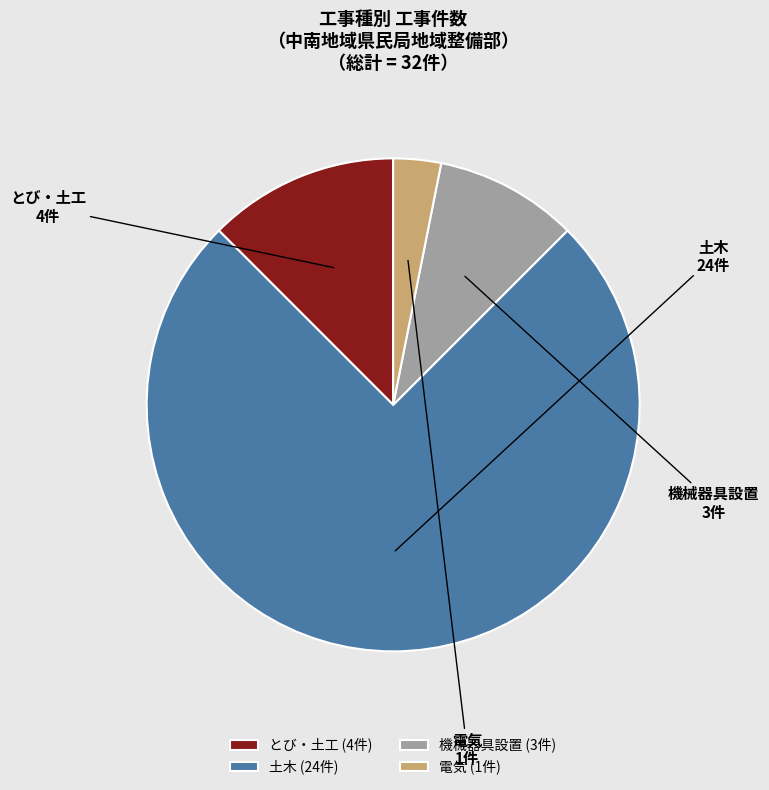

How many segments does this pie chart have?

4